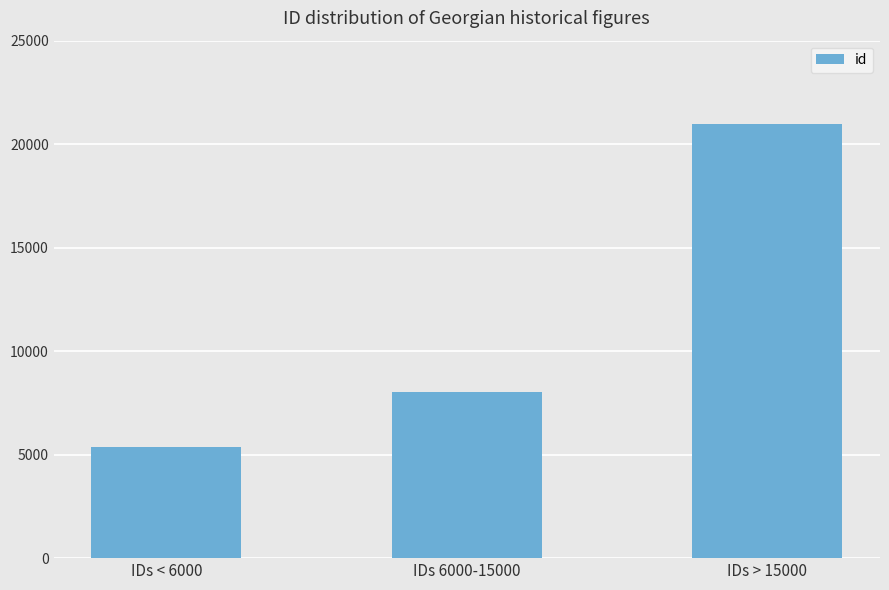

Which has a higher value, IDs 6000-15000 or IDs > 15000?

IDs > 15000